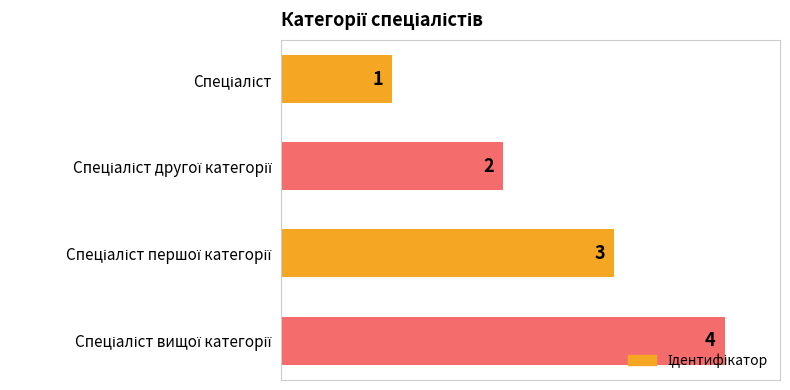

What is the maximum value shown in the chart?

4